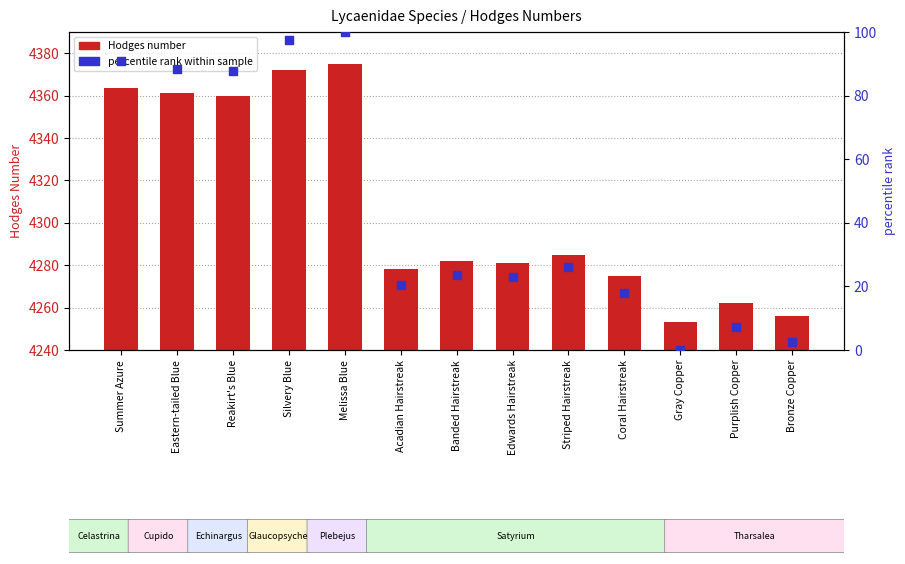

What are all the series names shown in the legend?

Hodges number, percentile rank within sample